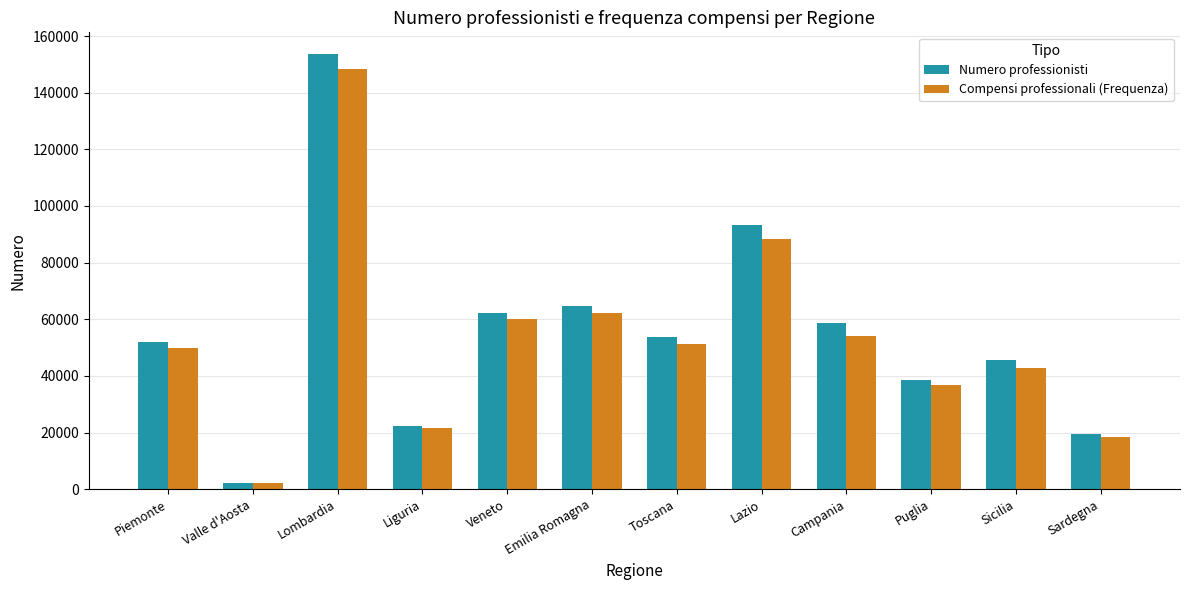

The value of Compensi professionali (Frequenza) at Toscana is 90789. True or false?

False